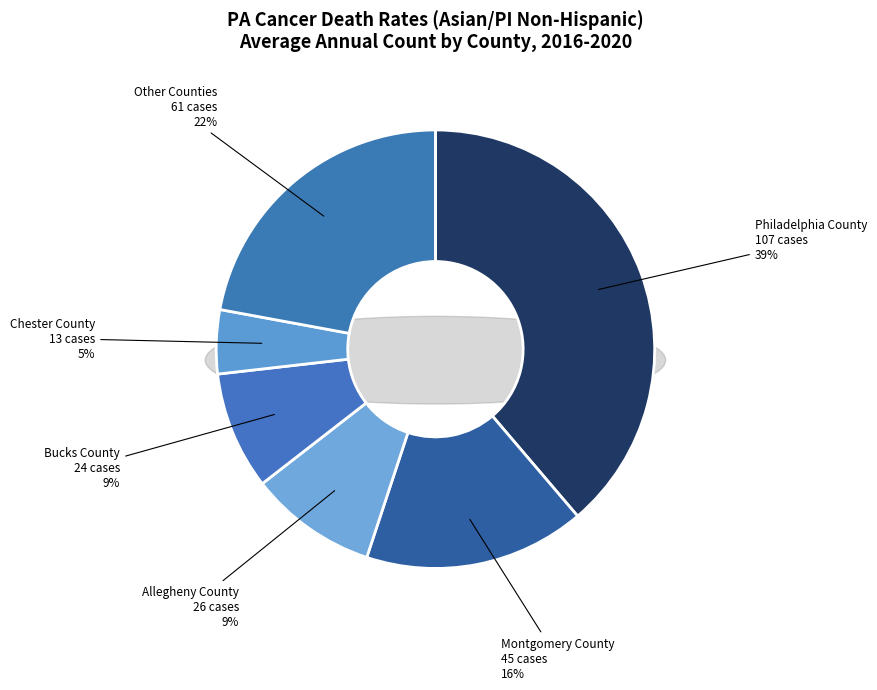

The Allegheny County slice represents 1% of the pie. True or false?

False